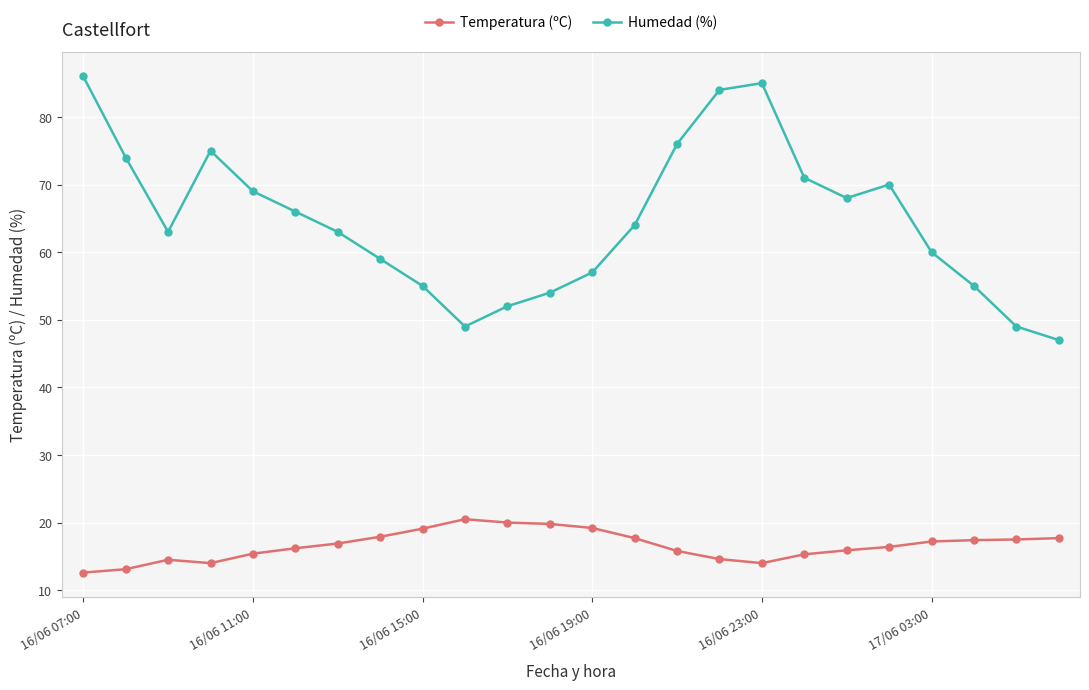

Is this an area chart (filled region under the line)?

No